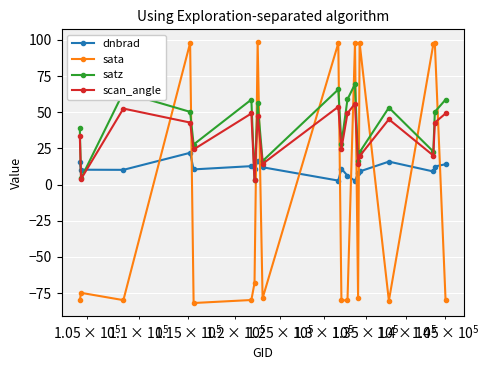

At how many categories does at least one series exceed 91?

7